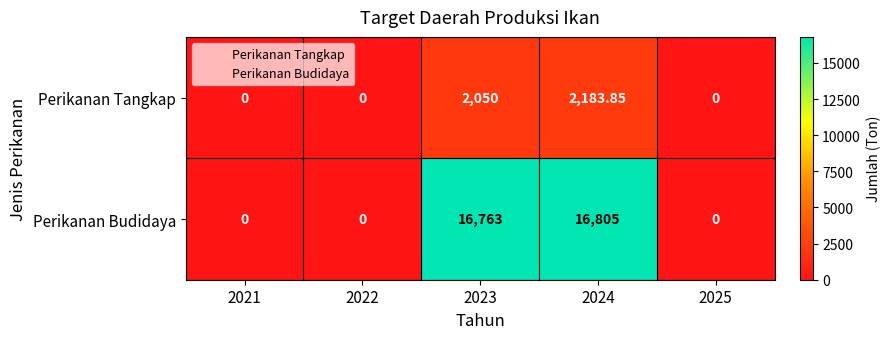

At which category is the sum across all series the highest?

2024